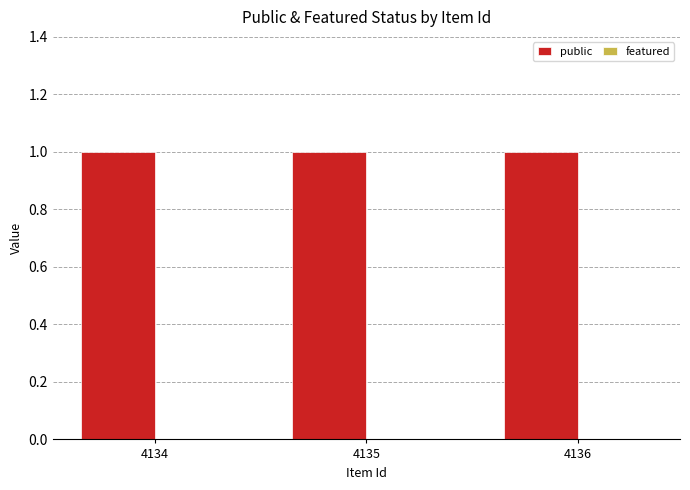

Which series has the largest total across all categories?

public